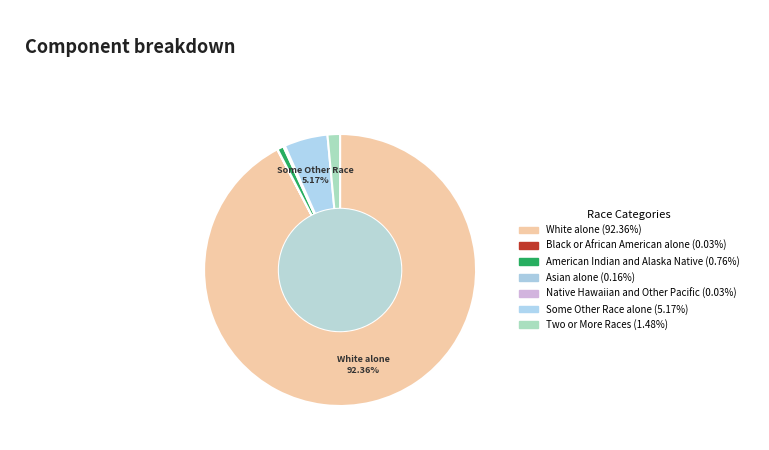

What is the smallest slice in the pie chart?

Black or African American alone